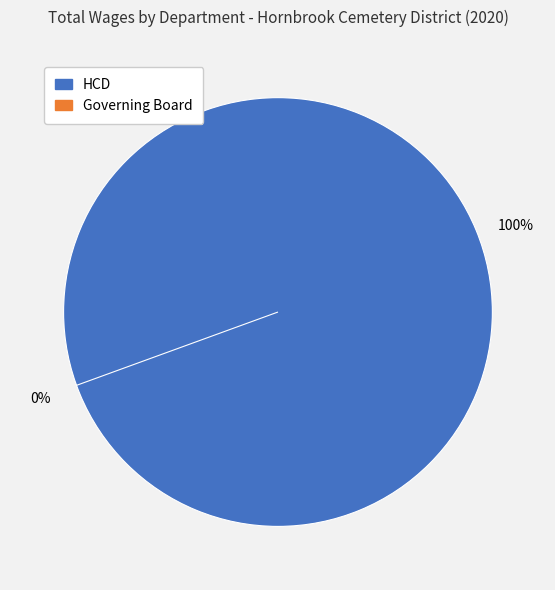

The Governing Board slice represents 0% of the pie. True or false?

True